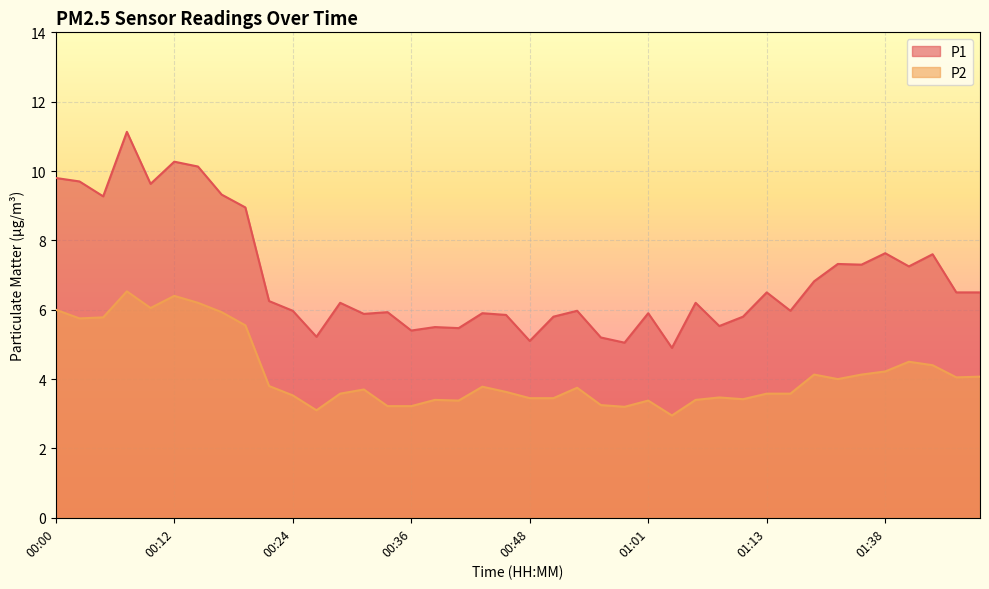

Rank the categories by P2 value from lowest to highest.

01:03, 00:26, 00:58, 00:34, 00:36, 00:56, 00:41, 01:01, 00:39, 01:05, 01:10, 00:48, 00:51, 01:08, 00:24, 00:29, 01:13, 01:16, 00:46, 00:31, 00:53, 00:43, 00:22, 01:29, 01:46, 01:49, 01:18, 01:35, 01:38, 01:43, 01:41, 00:19, 00:02, 00:05, 00:17, 00:00, 00:09, 00:14, 00:12, 00:07